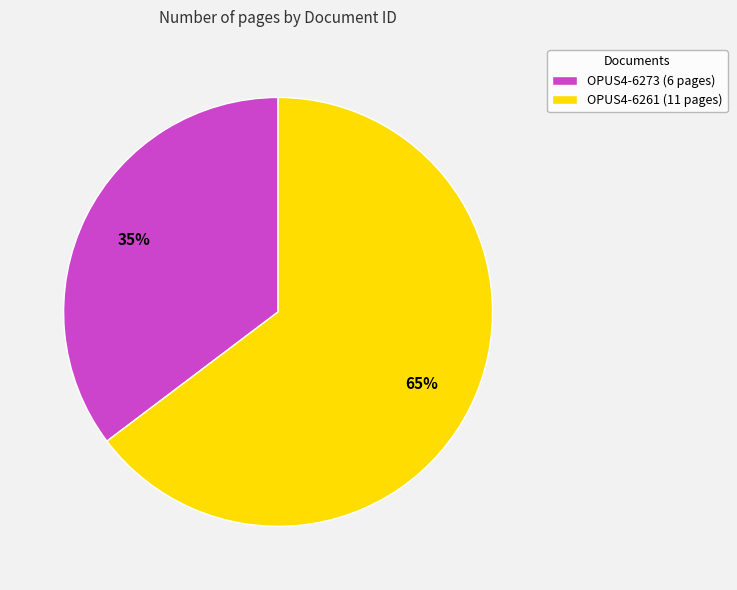

To the nearest percent, what is the average slice percentage?

50%